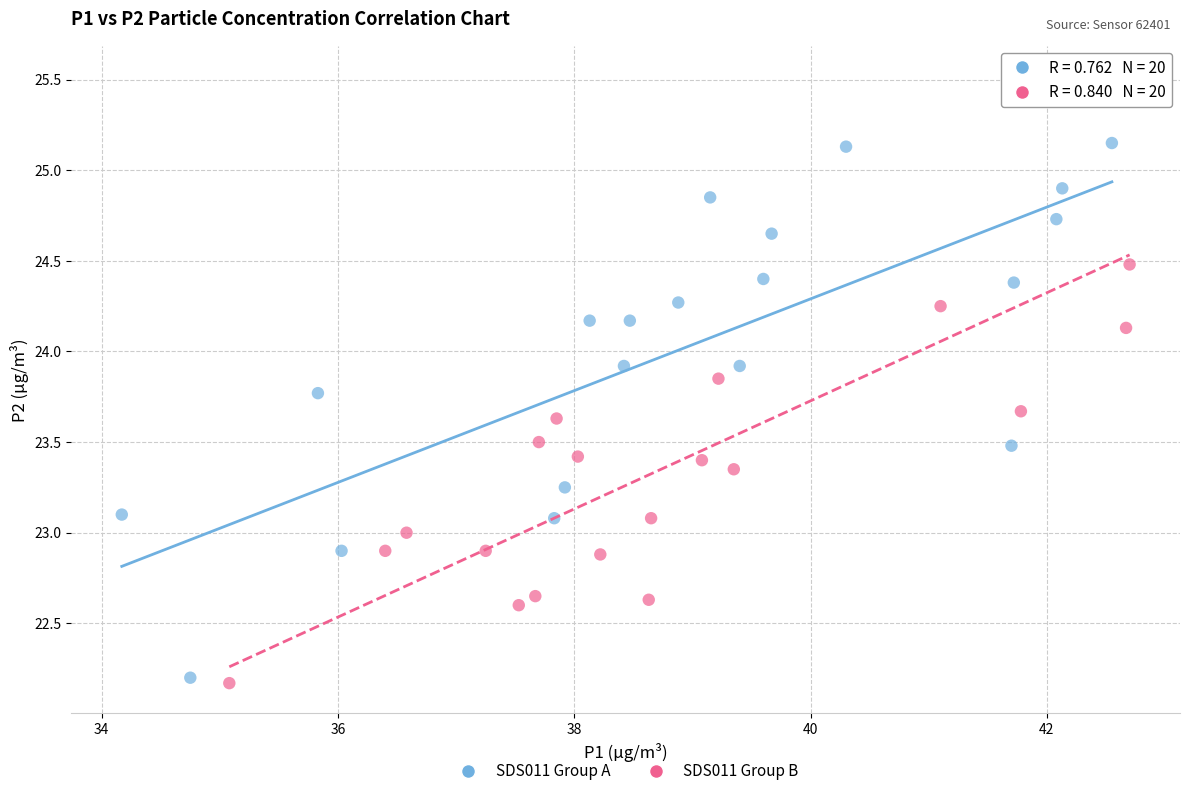

Which series contains the highest Y value?

SDS011 Group B